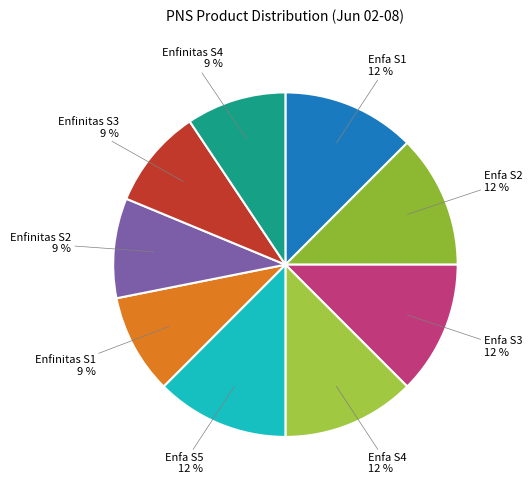

What percentage is the Enfinitas S3 slice, to the nearest percent?

9%